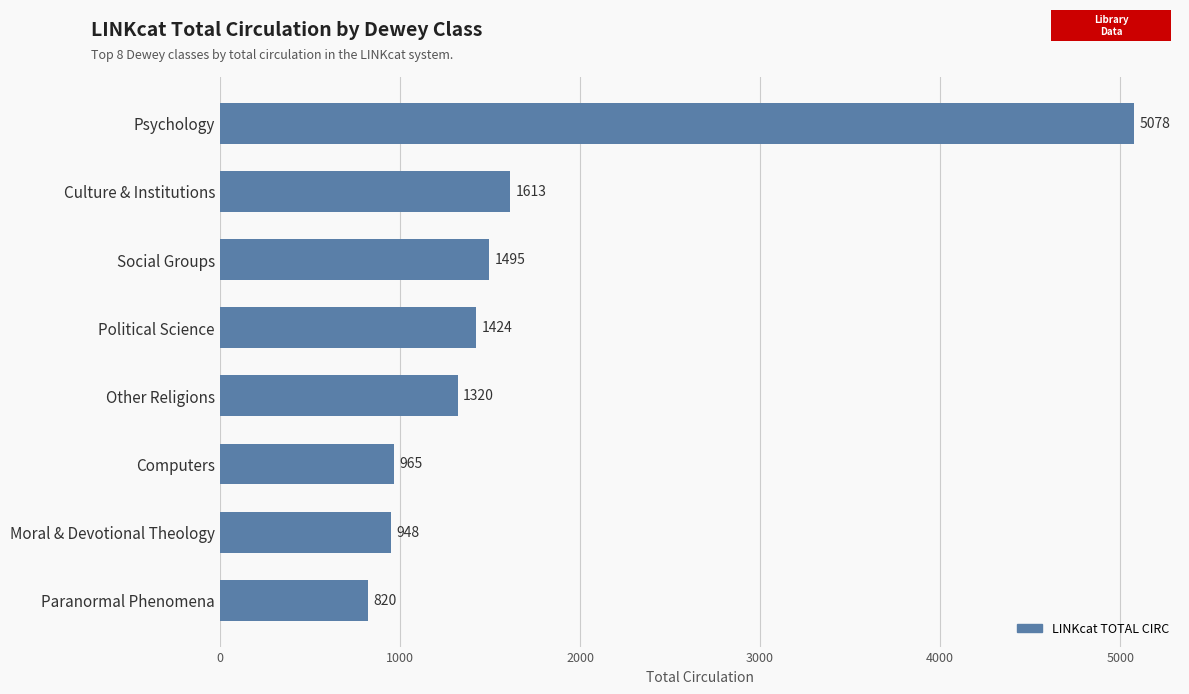

Are the bars horizontal?

Yes